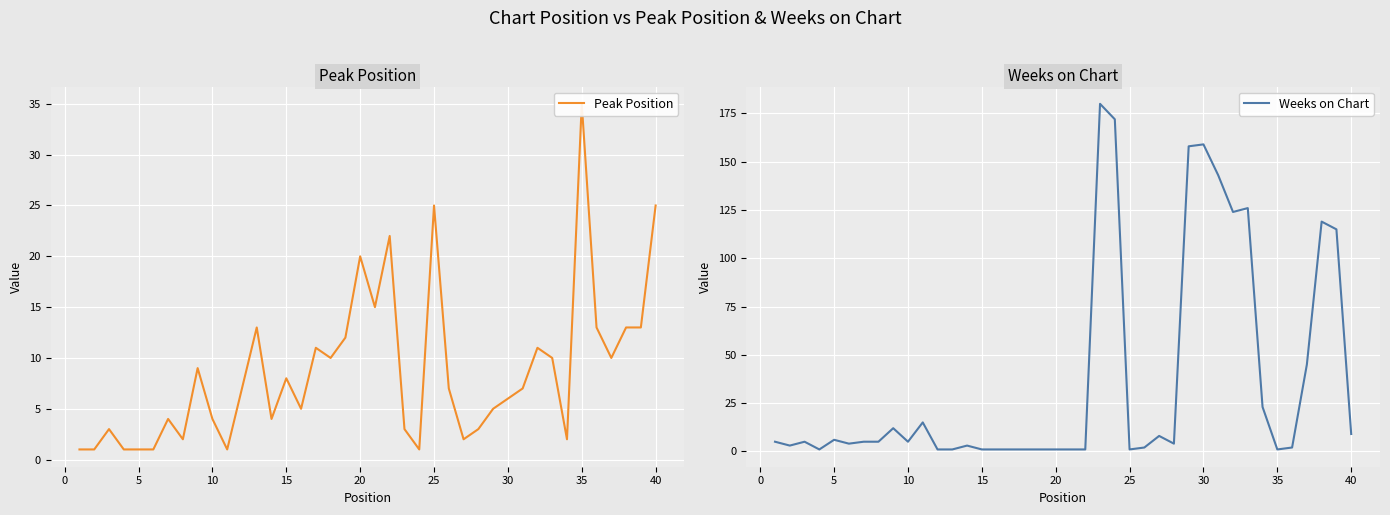

What is the highest value of the Weeks on Chart series?

180